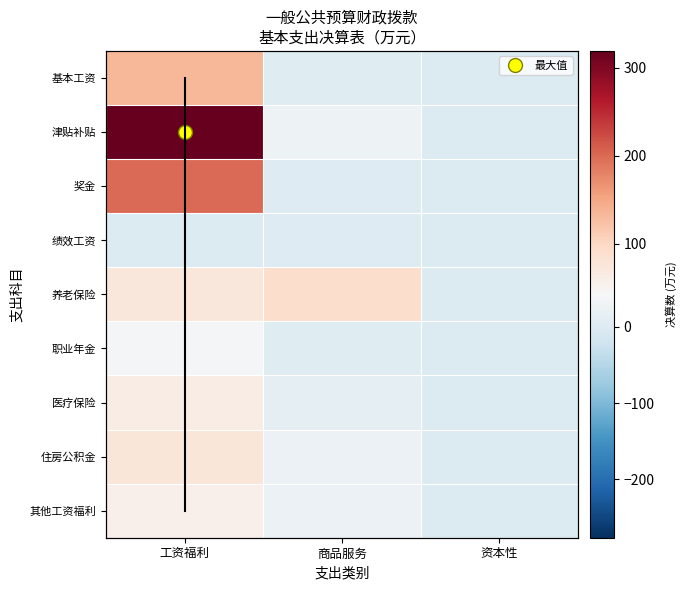

Which series has the largest range (max minus min)?

津贴补贴